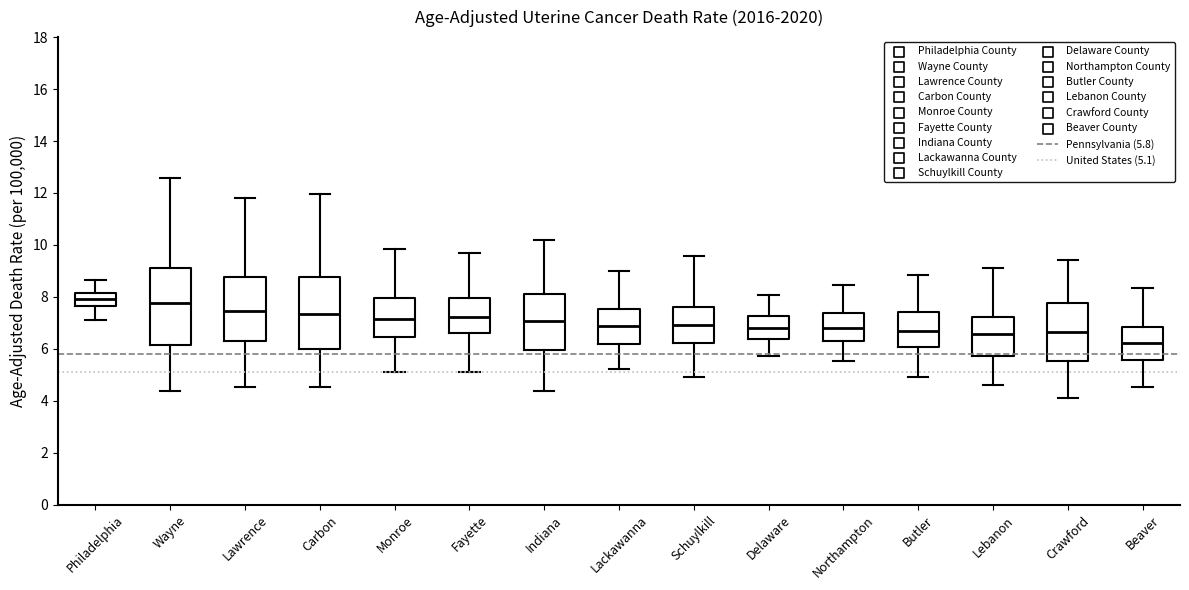

Where is the upper edge of the box for Lackawanna on the y-axis? The values are not printed on the chart, so give them approximately, as read against the axis.

7.6